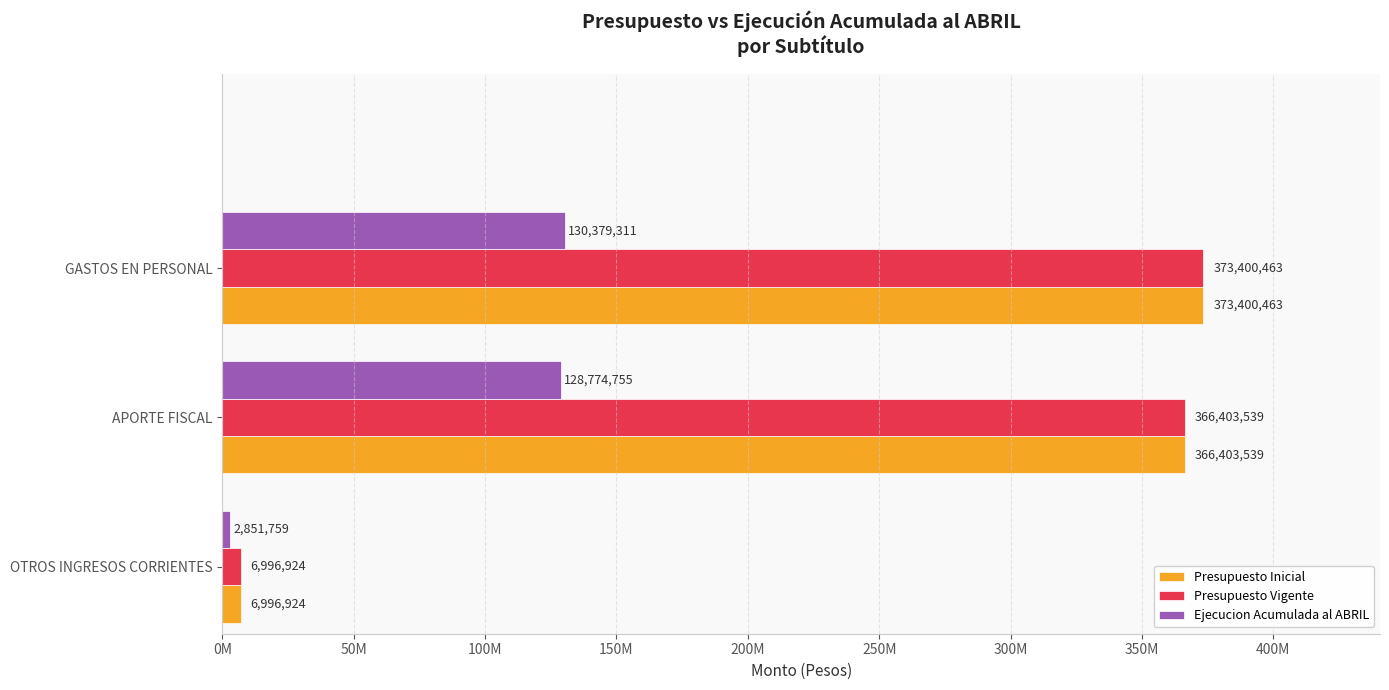

What are all the series names shown in the legend?

Presupuesto Inicial, Presupuesto Vigente, Ejecucion Acumulada al ABRIL